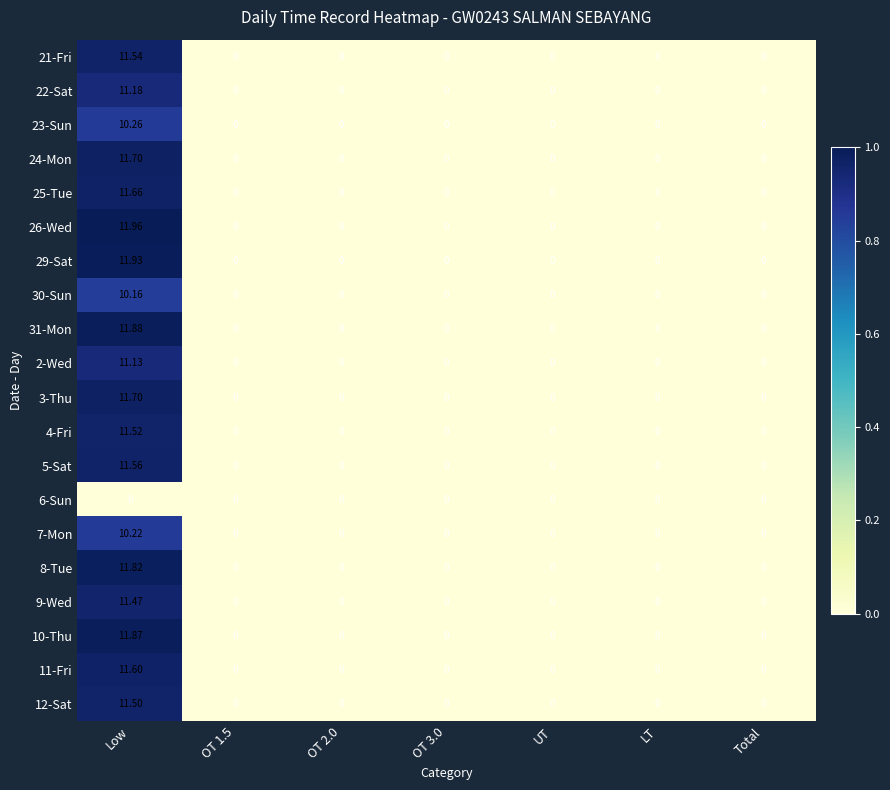

At which category does the chart reach its peak across all series?

Low